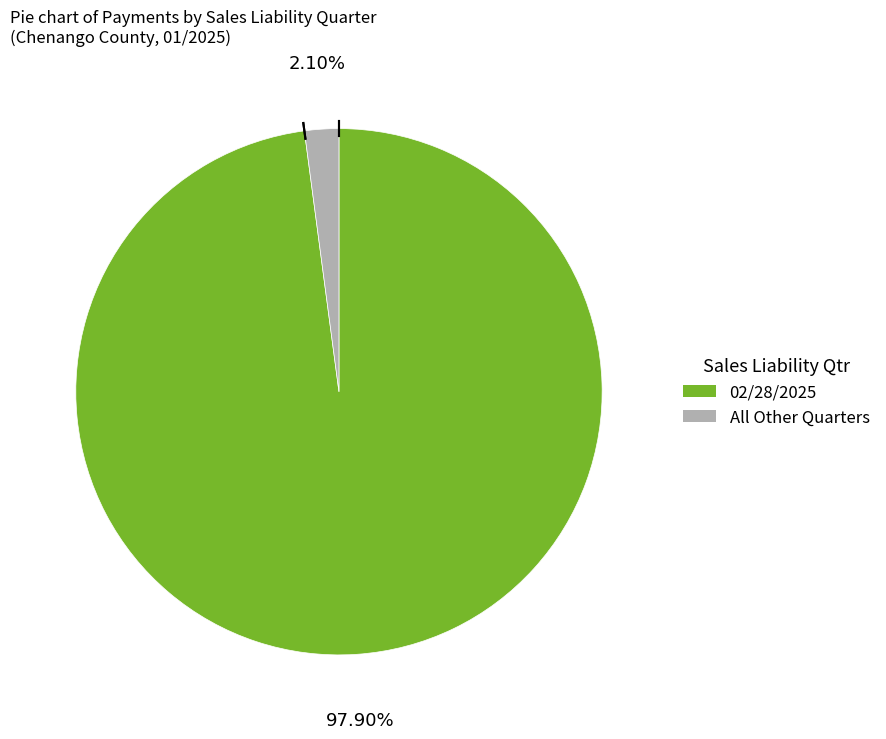

How many segments does this pie chart have?

2